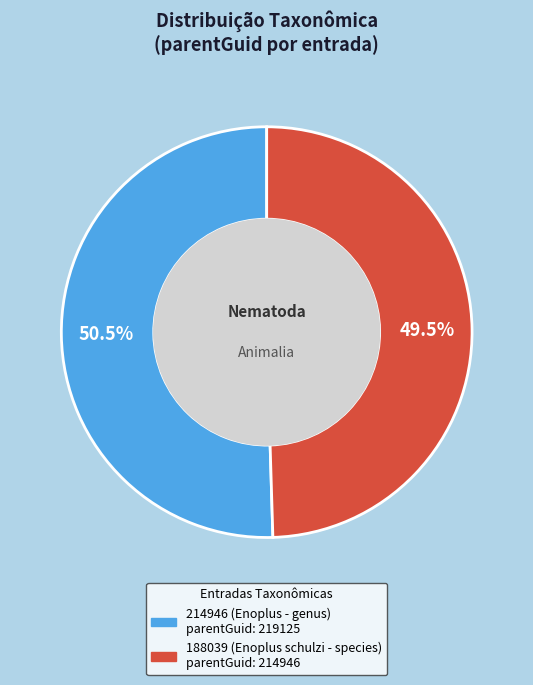

Approximately how many times larger is the value at 188039 (Enoplus schulzi - species) compared to 214946 (Enoplus - genus)?

1.0